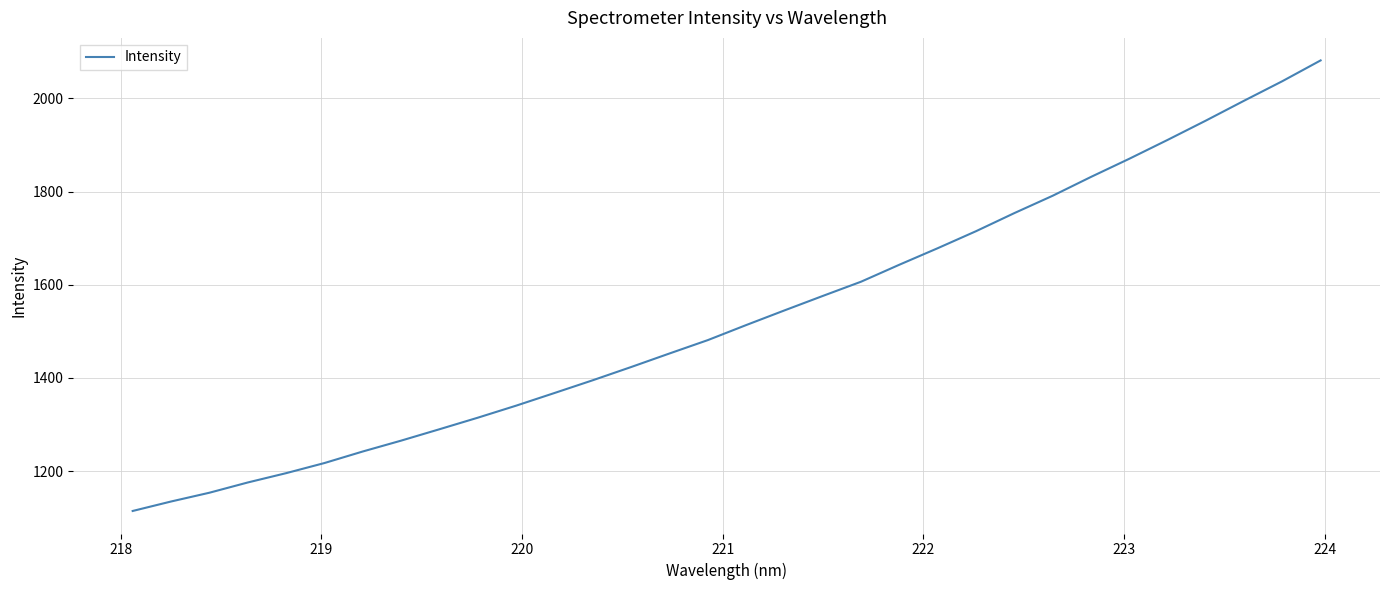

True or false: the data has more than 2 interior local peaks.

False